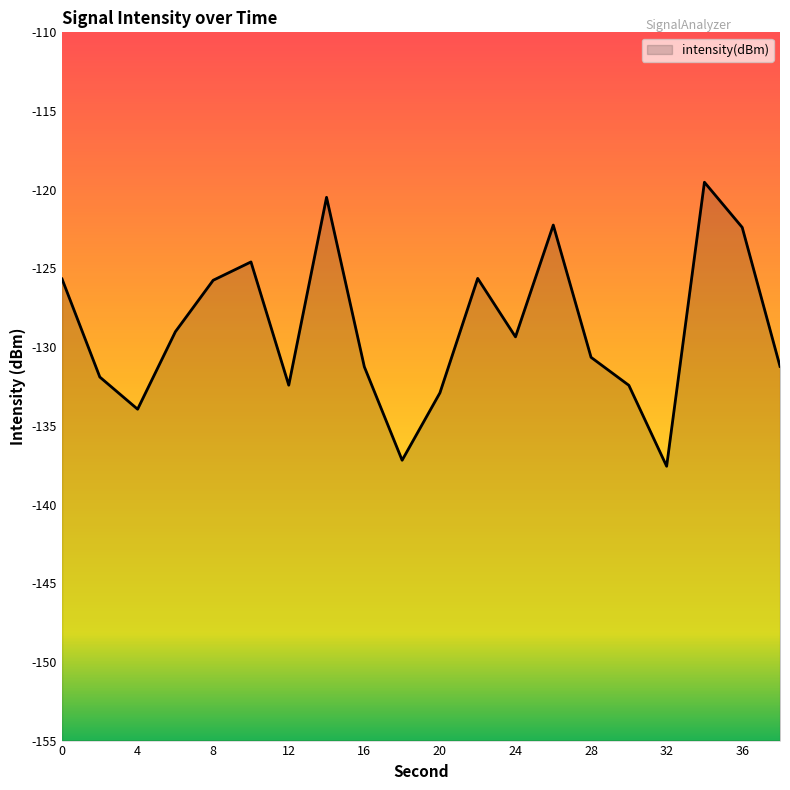

What is the value of the 3rd point from the left?

-133.9